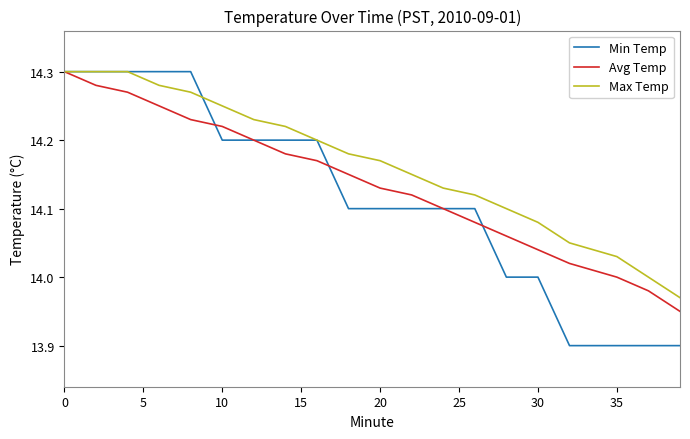

Which series has the widest spread of values?

Min Temp